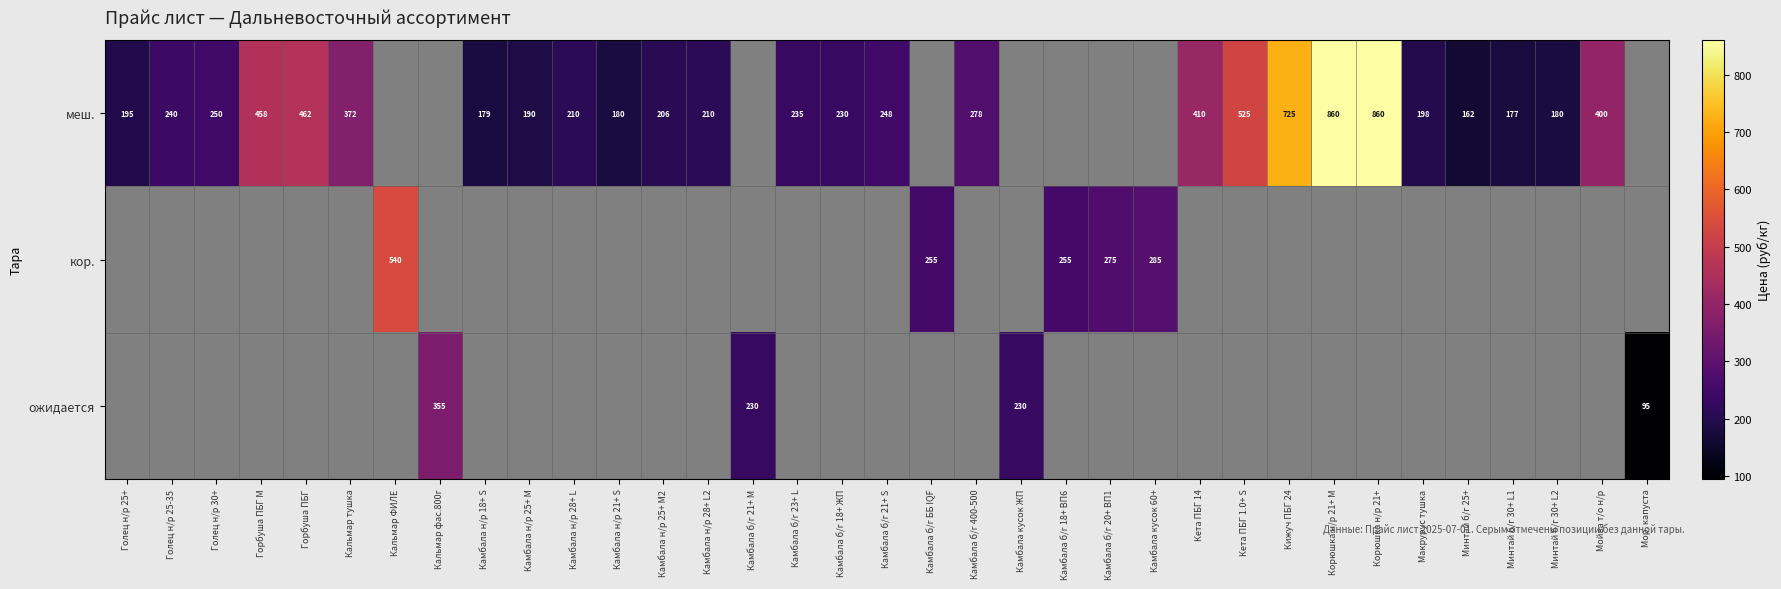

At which label does меш. reach its minimum?

Минтай б/г 25+